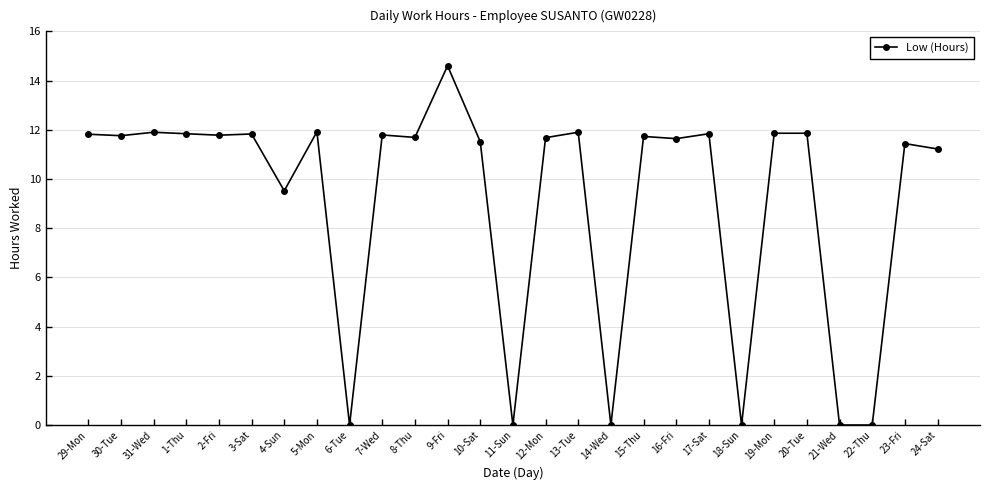

At which category does the chart reach its peak across all series?

9-Fri